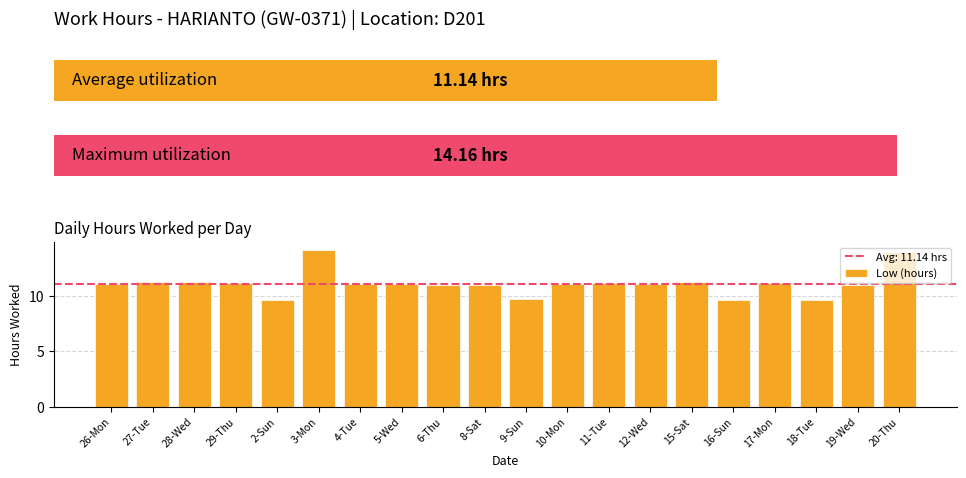

The value at 19-Wed is 19.4. True or false?

False